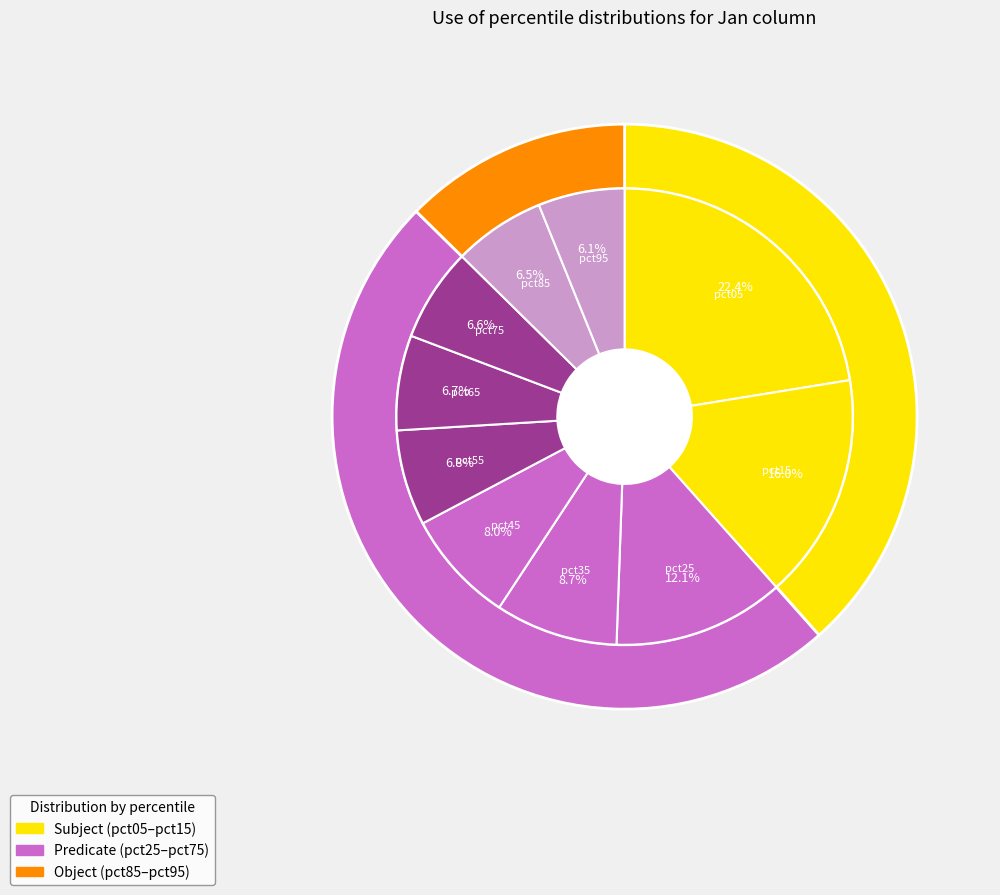

Combined, what portion of the pie is pct35 and pct75?

15.3%